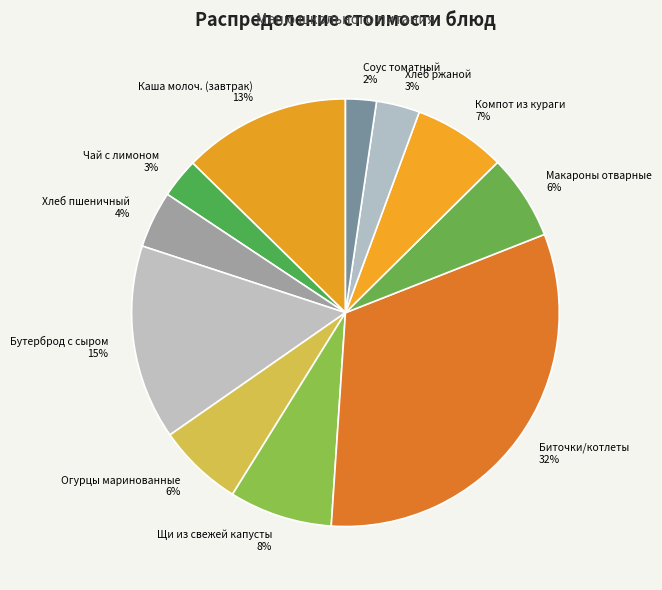

To the nearest percent, what percentage of the pie is Каша молоч. (завтрак)?

13%